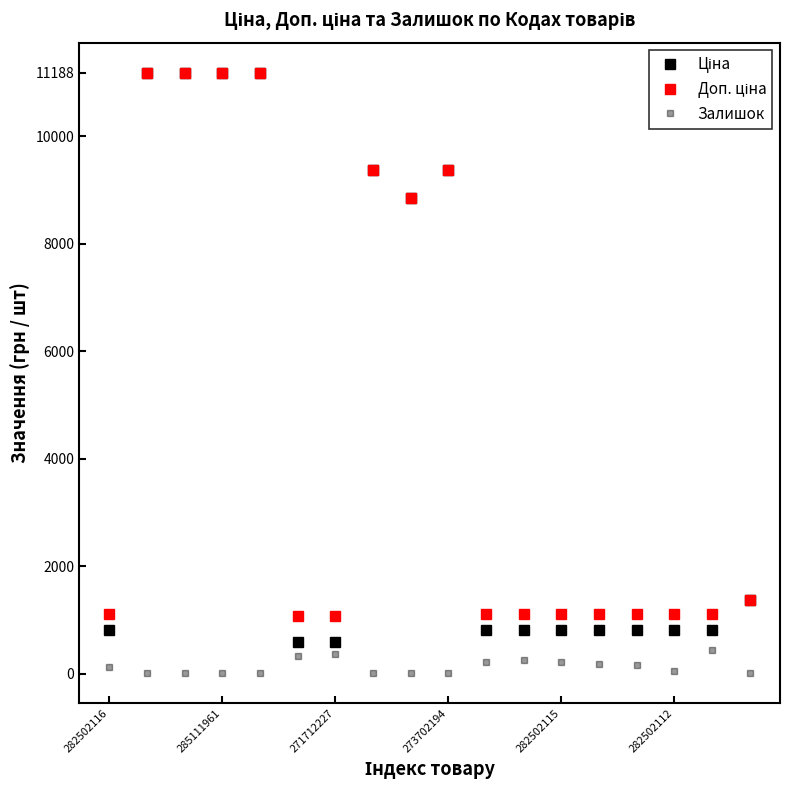

Does the chart have visible grid lines?

No